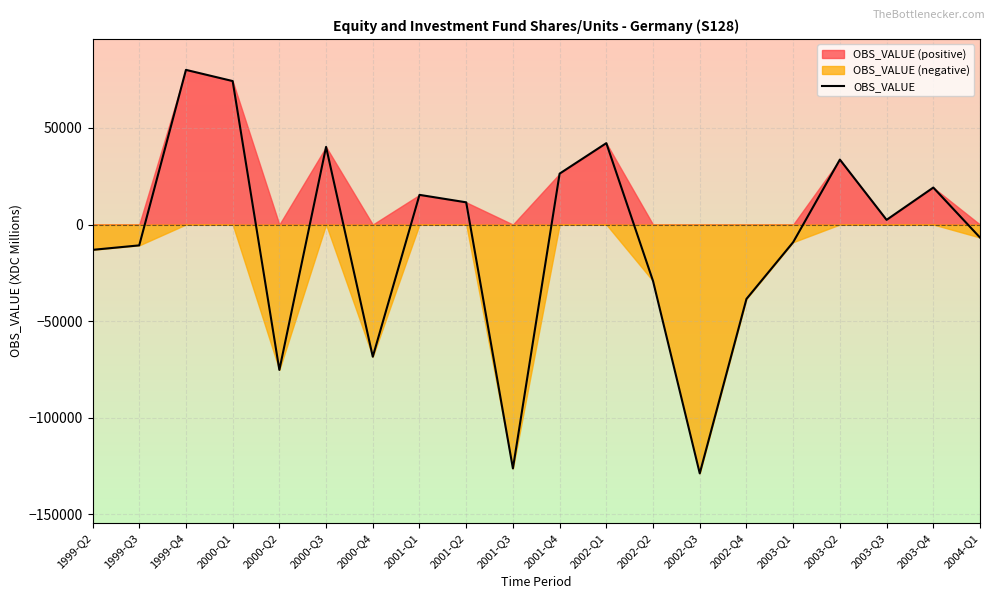

How many values are above zero?

10